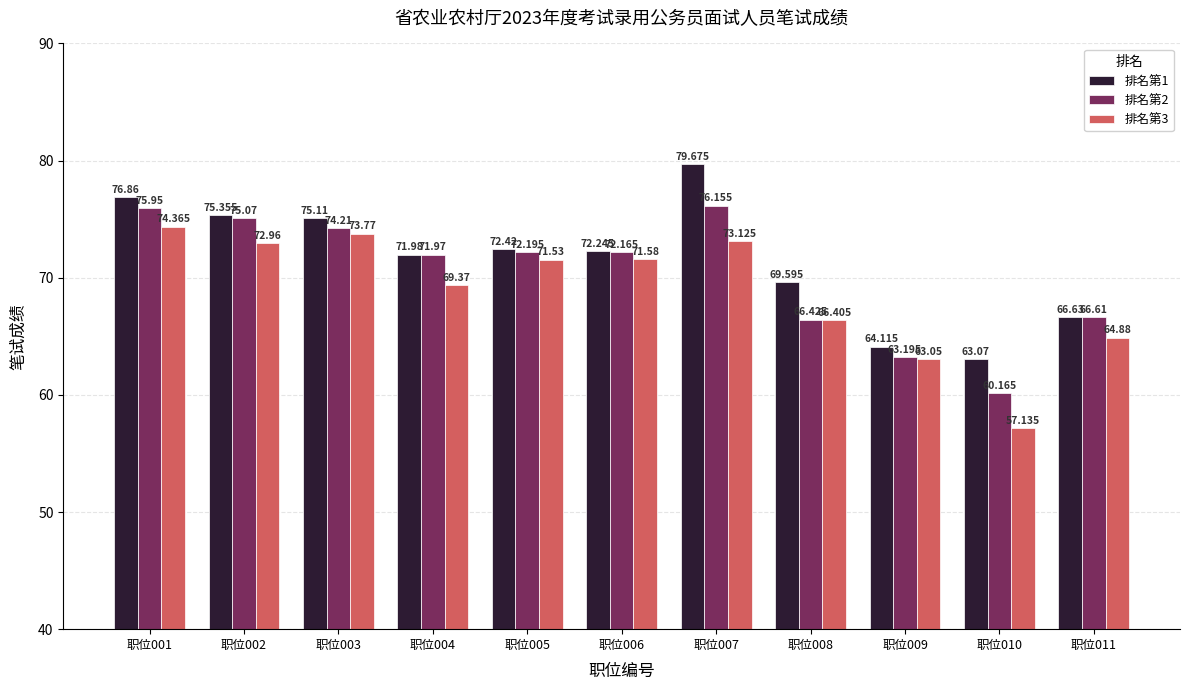

At how many categories does at least one series exceed 69?

8